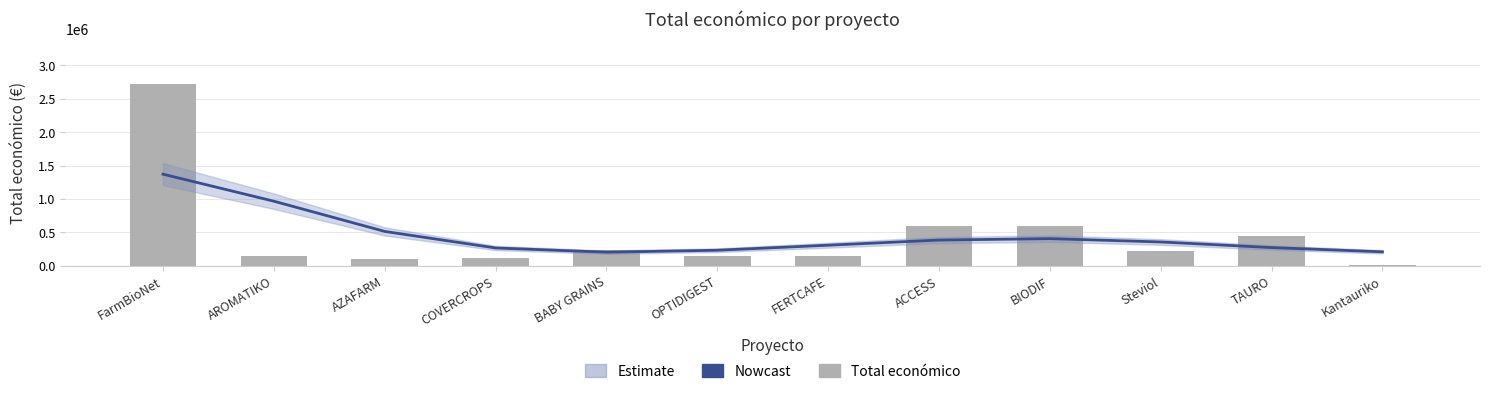

What position from the right is OPTIDIGEST?

7